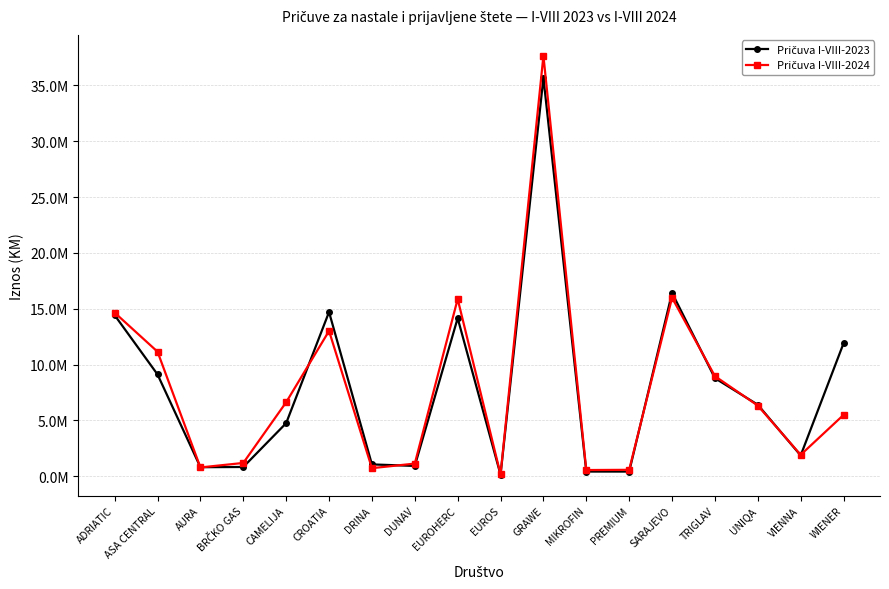

At which label does Pričuva I-VIII-2024 first exceed 6325089?

ADRIATIC